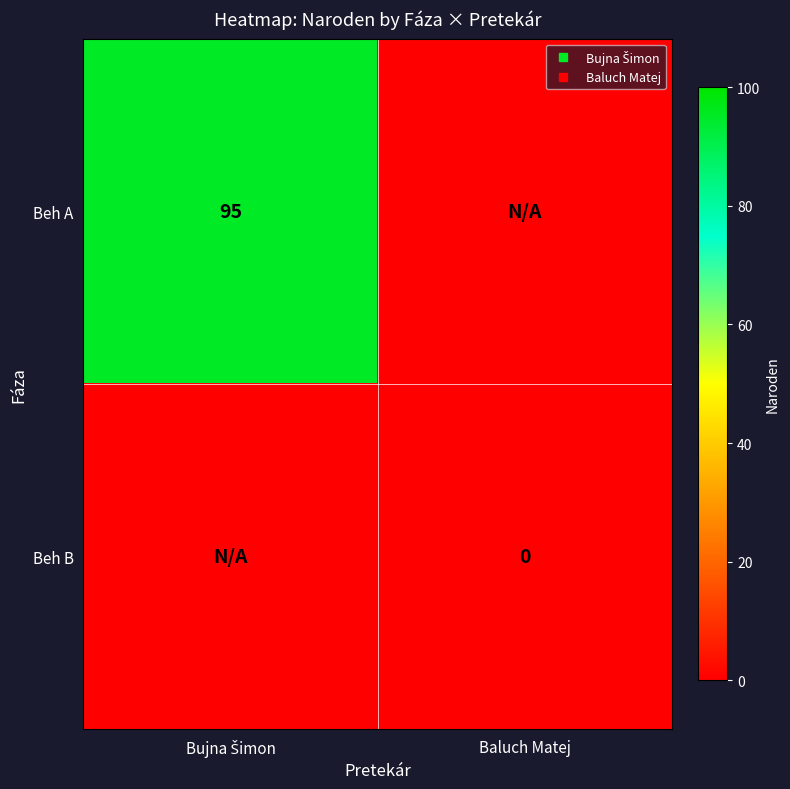

Which series changed the most between Bujna Šimon and Baluch Matej?

Beh A